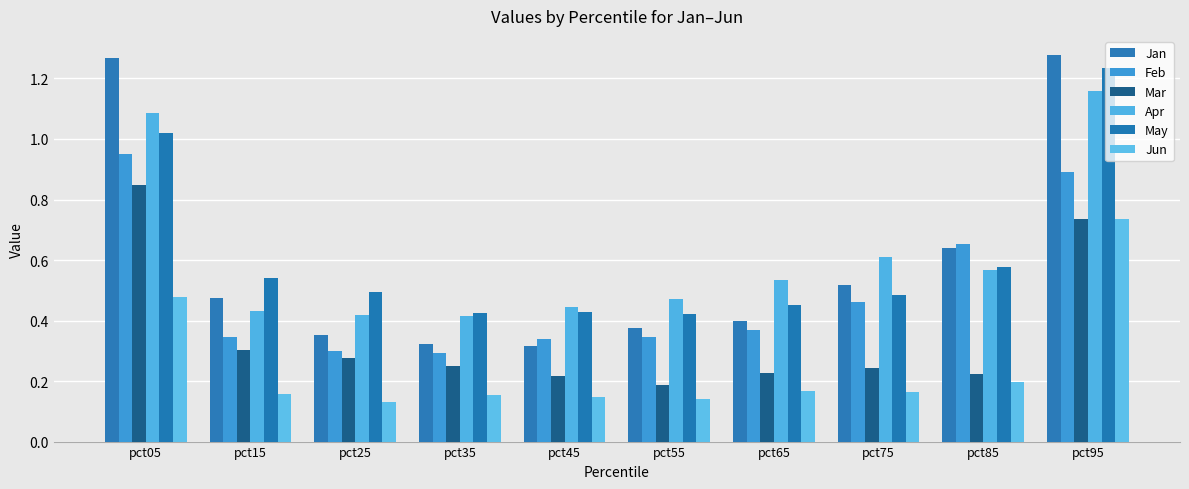

Are the bars grouped side by side (vs. stacked)?

Yes